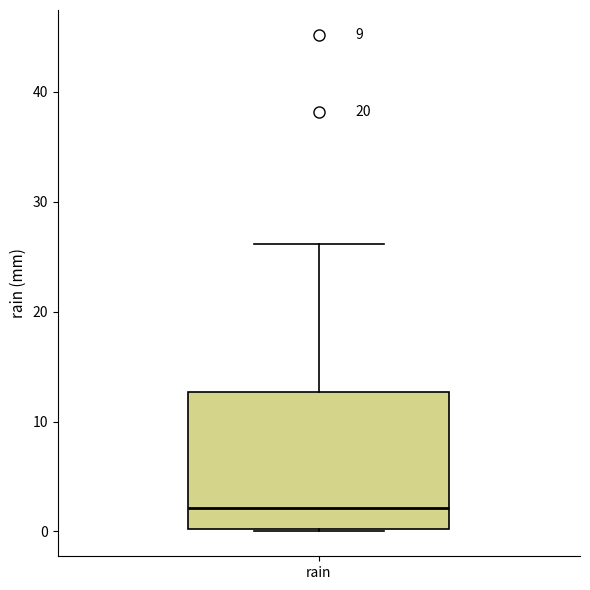

Transcribe this box plot: give where the median line is, the range the box spans, and where the two whiskers end, as read against the y-axis. The values are not printed on the chart, so give them approximately, as read against the axis.

median 2, box 0 to 13, whiskers 0 to 26